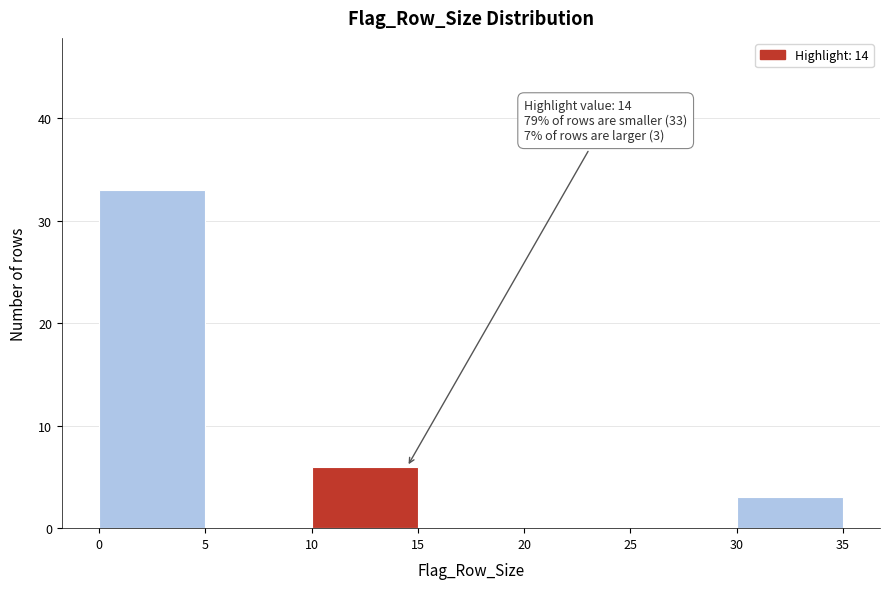

Over which range of the x-axis is the bar tallest?

0 to 5